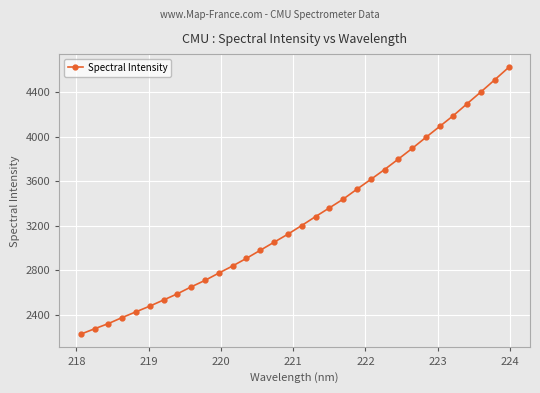

What is the difference between the maximum and minimum values?

2396.1